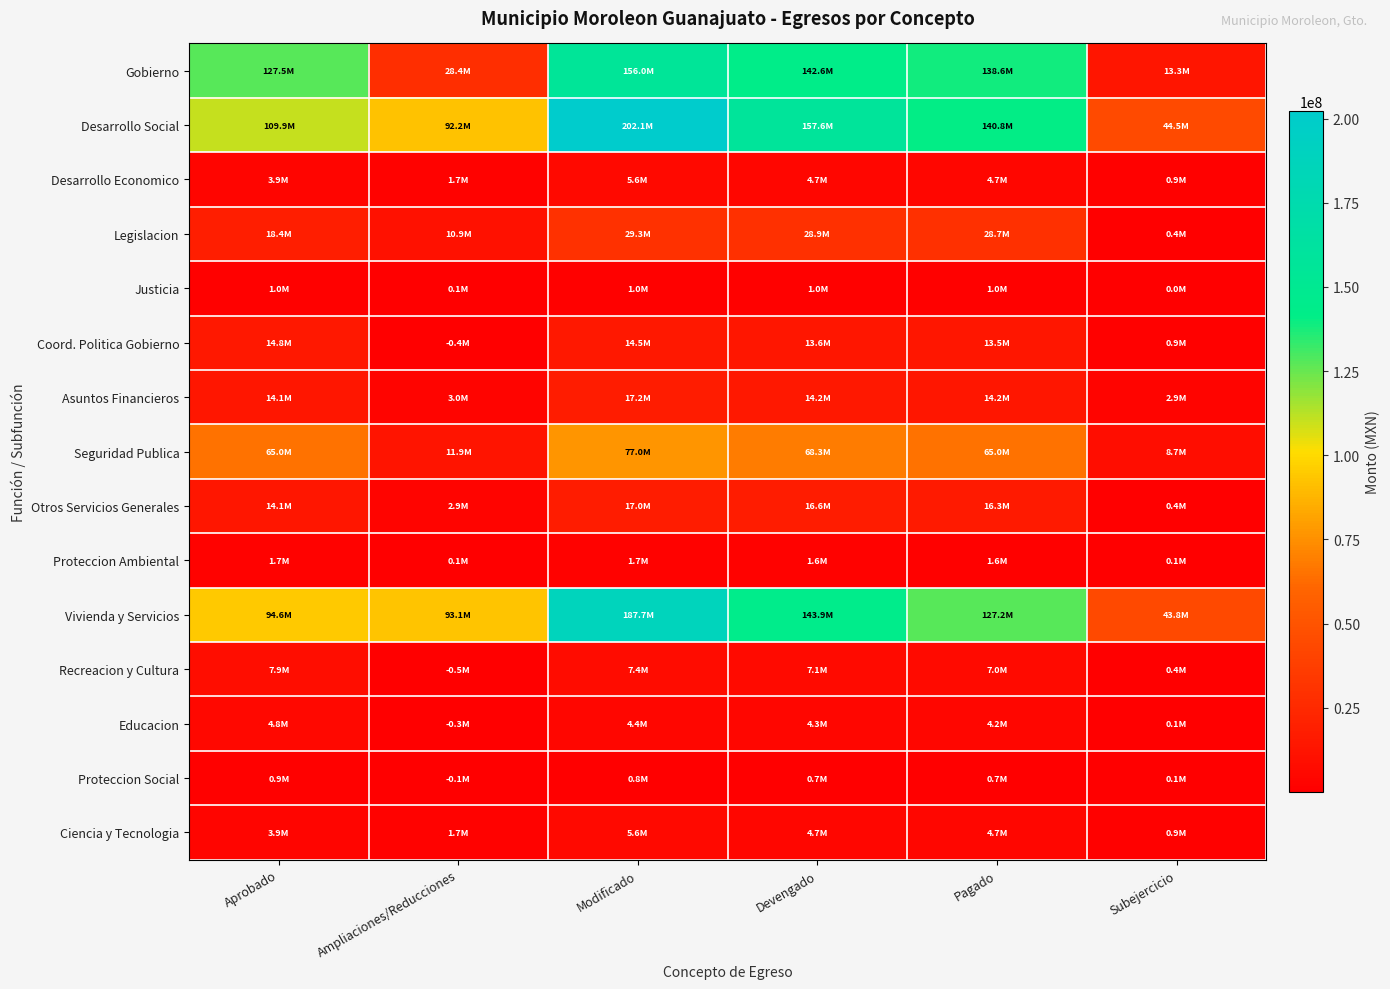

What is the maximum value shown in the chart?

202143451.7